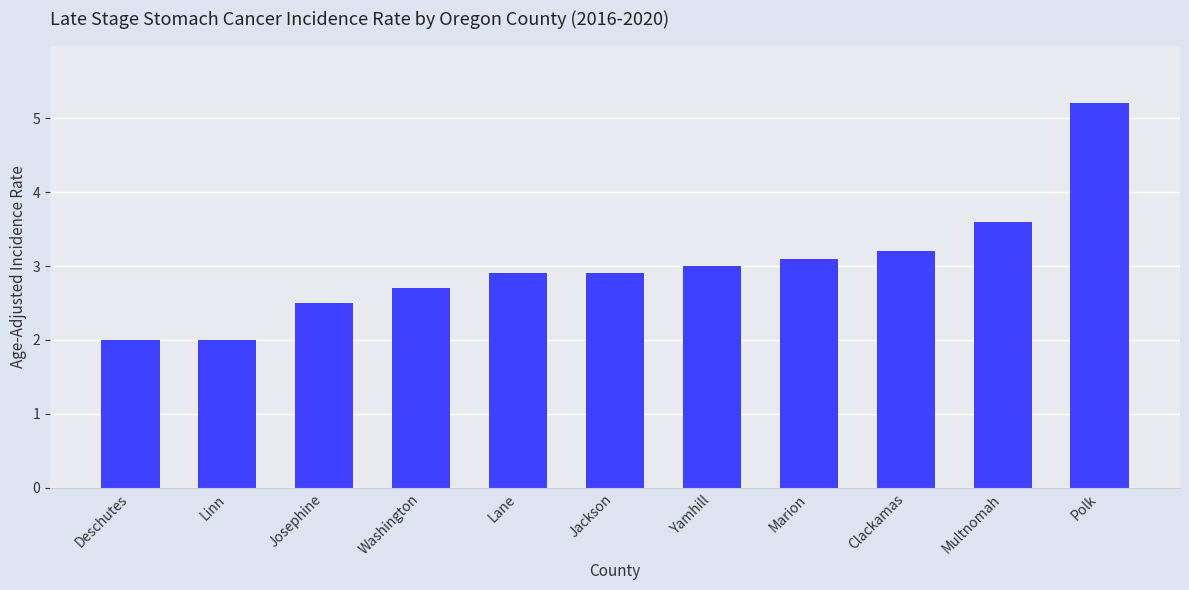

Which label corresponds to the largest value in the chart?

Polk